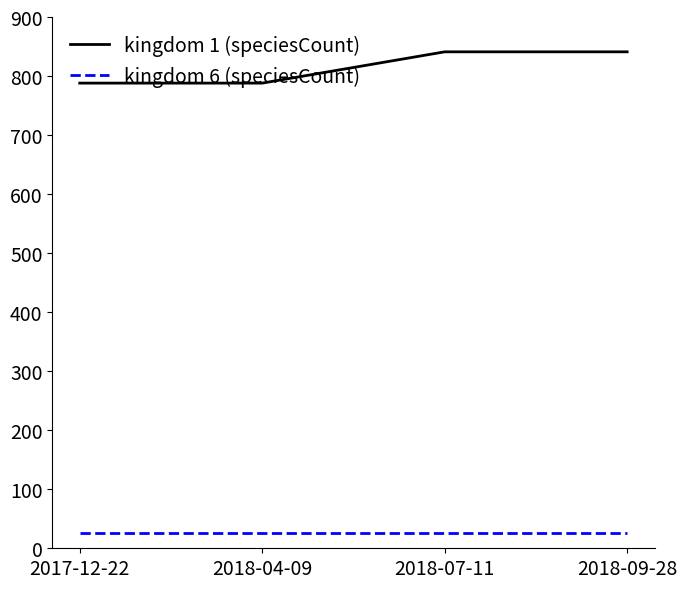

List the series in order of their overall mean, lowest first.

kingdom 6 (speciesCount), kingdom 1 (speciesCount)